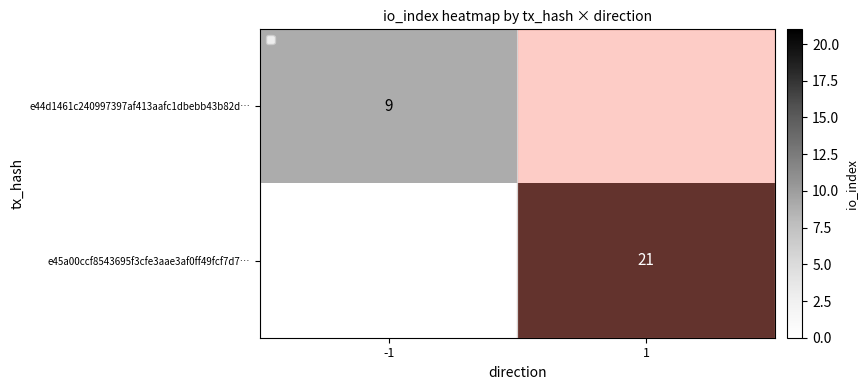

True or false: e45a00ccf8543695f3cfe3aae3af0ff49fcf7d7… has a value of 21 at 1.

True